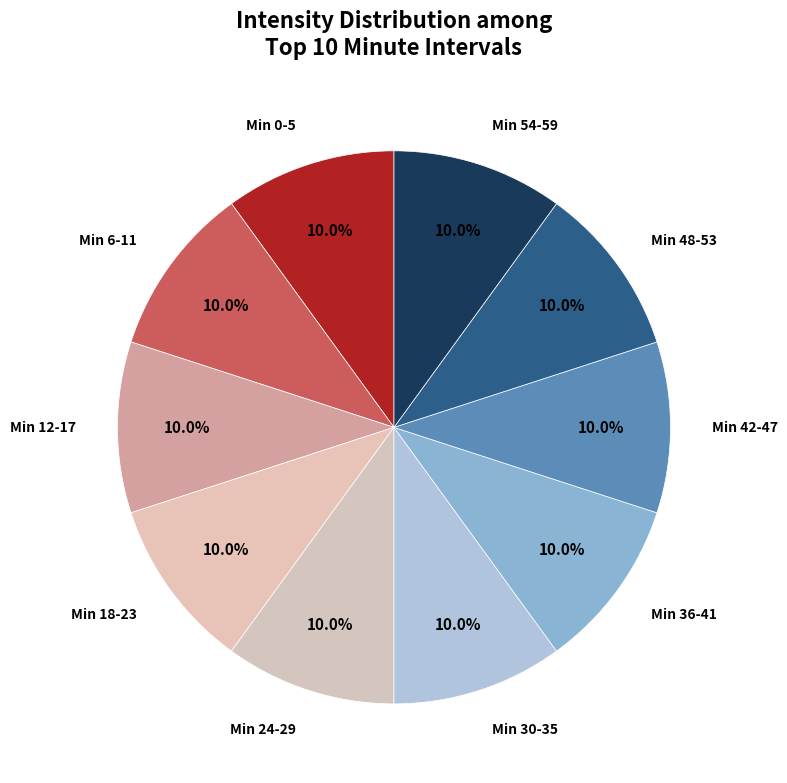

Is there any slice that represents more than half of the pie?

No